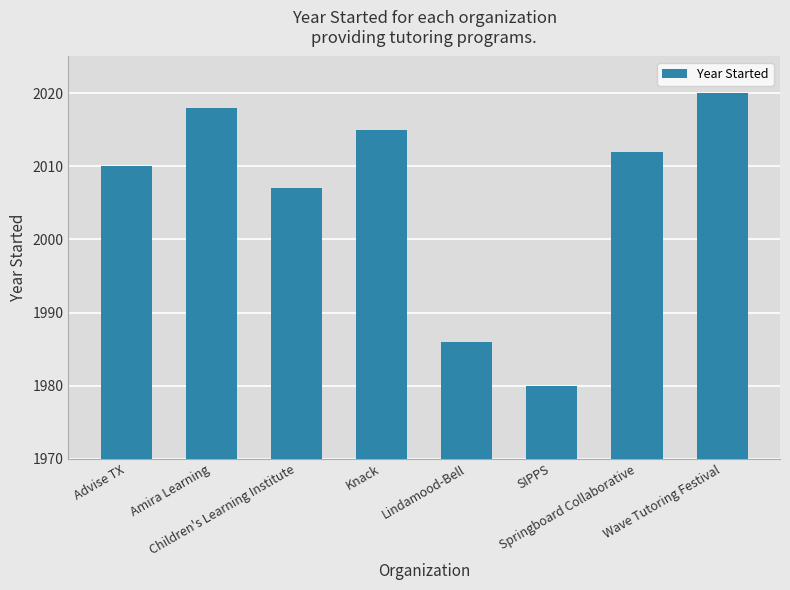

What is the smallest value displayed?

1980